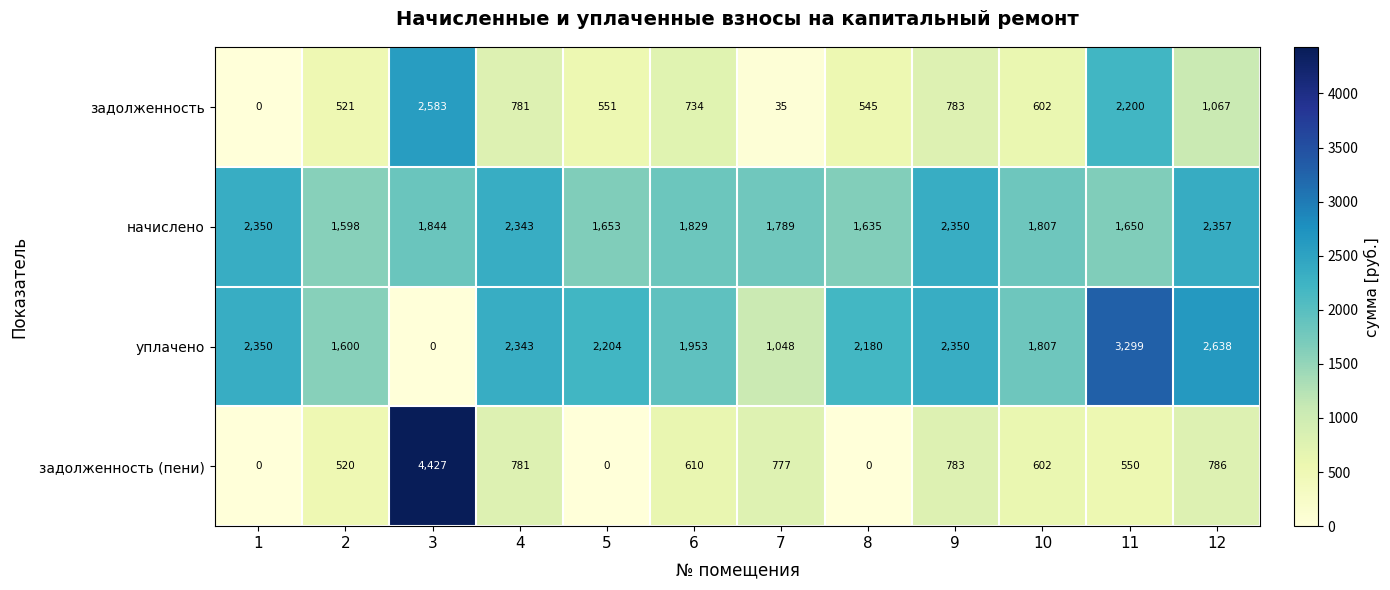

Which label corresponds to the largest value in the chart?

3